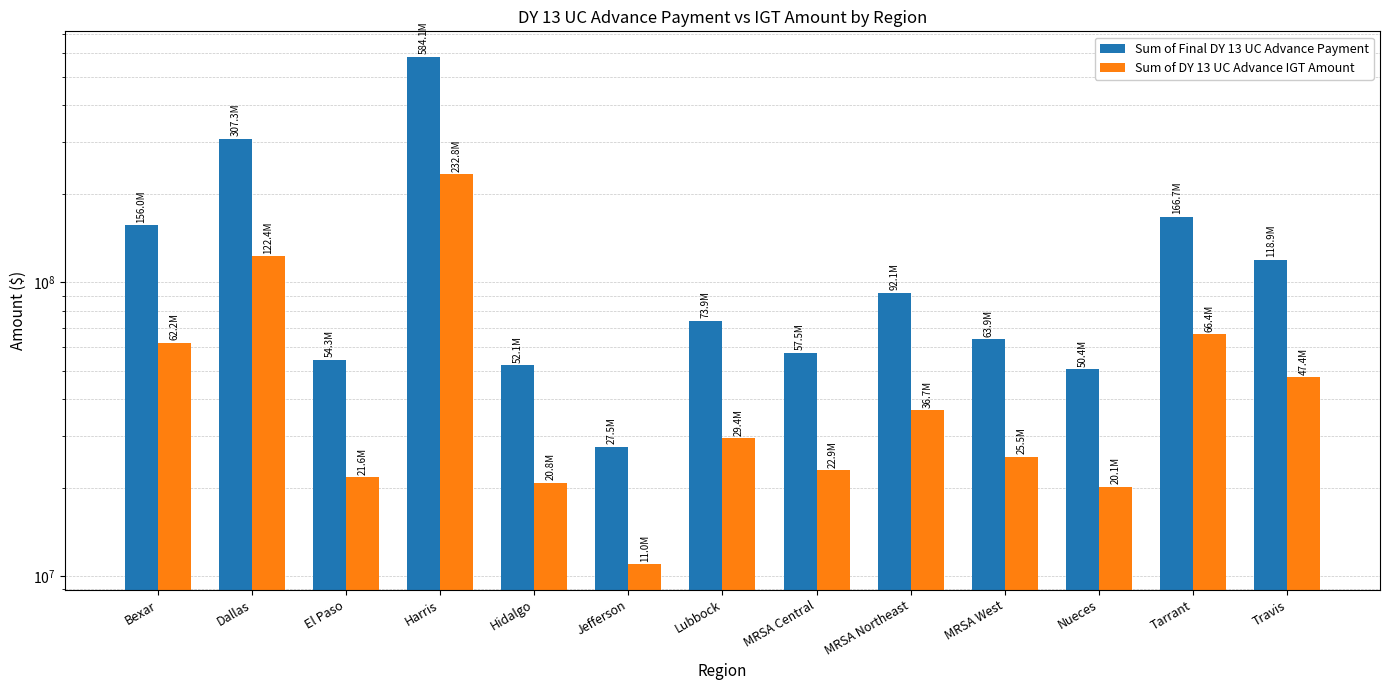

What is the highest value of the Sum of Final DY 13 UC Advance Payment series?

584142721.5